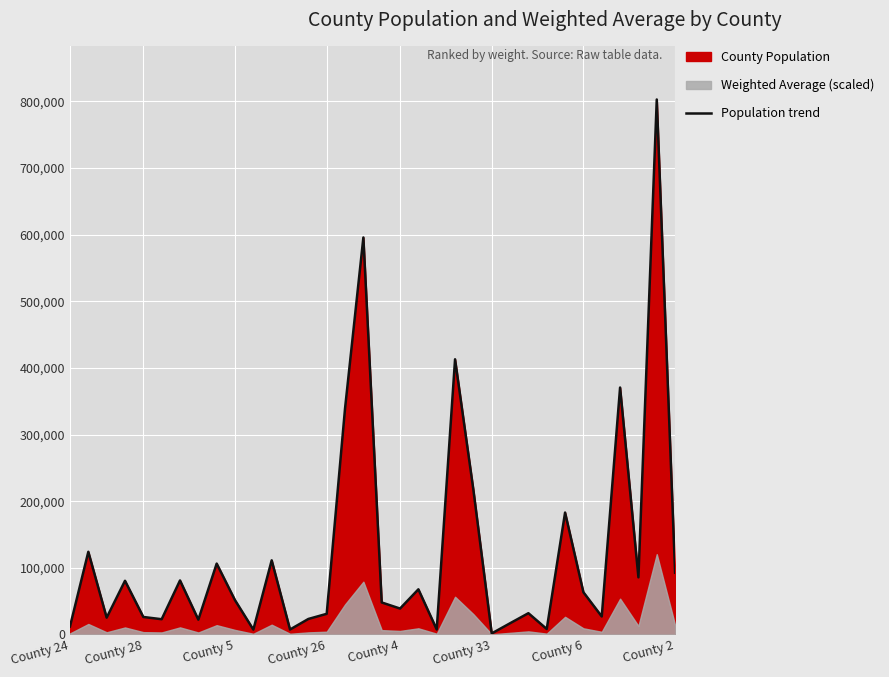

How many interior local peaks (higher than both neighbors) does the data have?

12